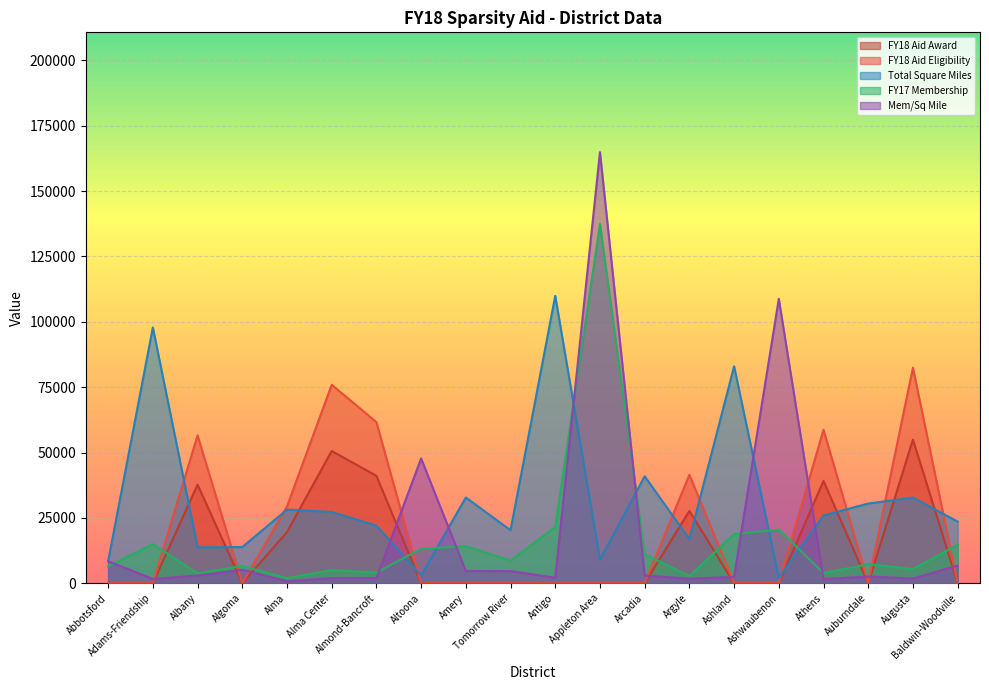

True or false: FY18 Aid Eligibility and FY17 Membership intersect in this chart.

True